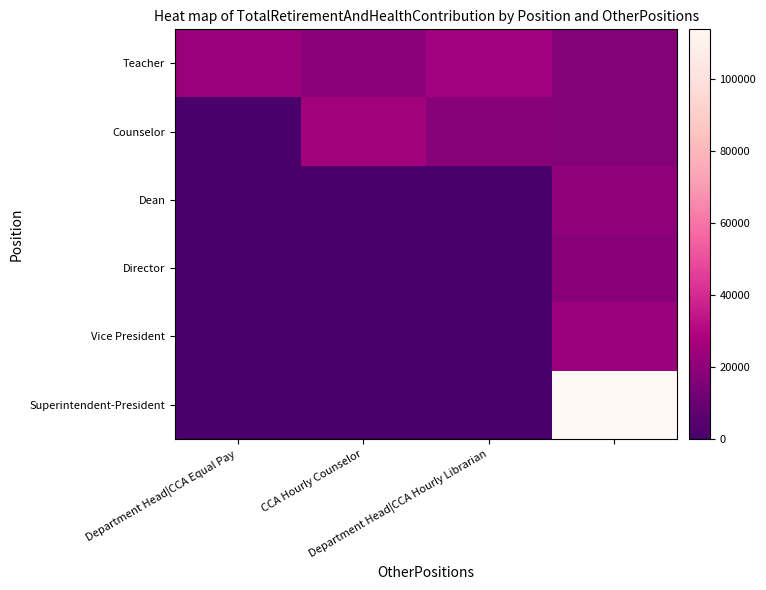

Which label corresponds to the smallest value in the chart?

Department Head|CCA Equal Pay